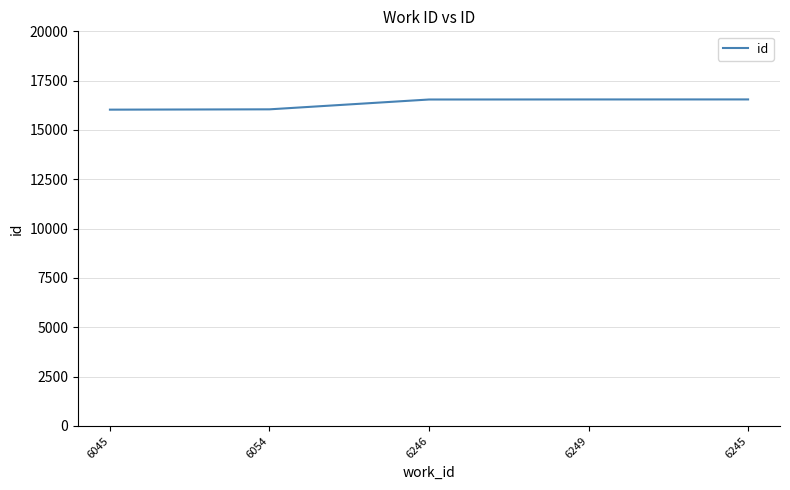

The chart shows a value of 23514 at 6054. True or false?

False